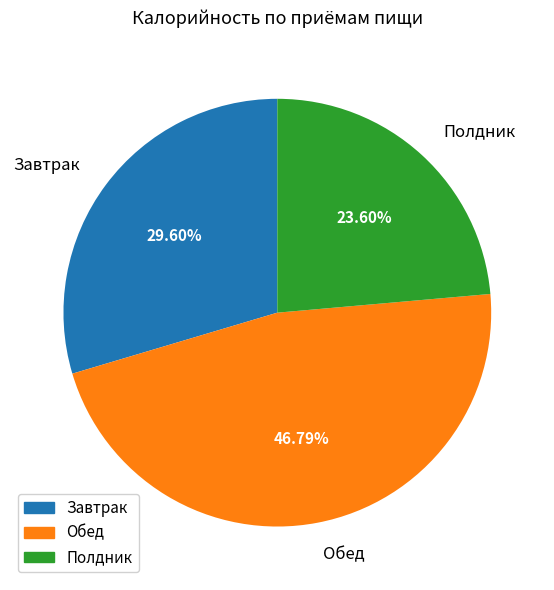

Combined, do Обед and Завтрак account for over 50%?

Yes